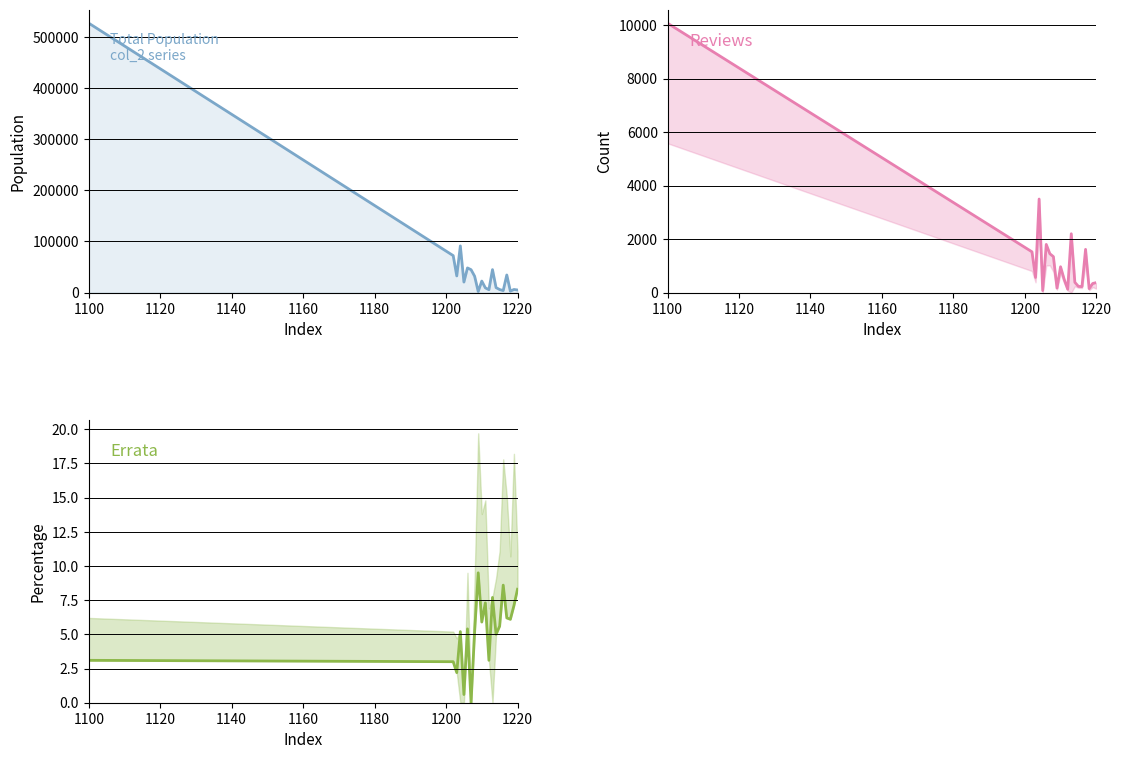

At how many categories does at least one series exceed 172437?

1